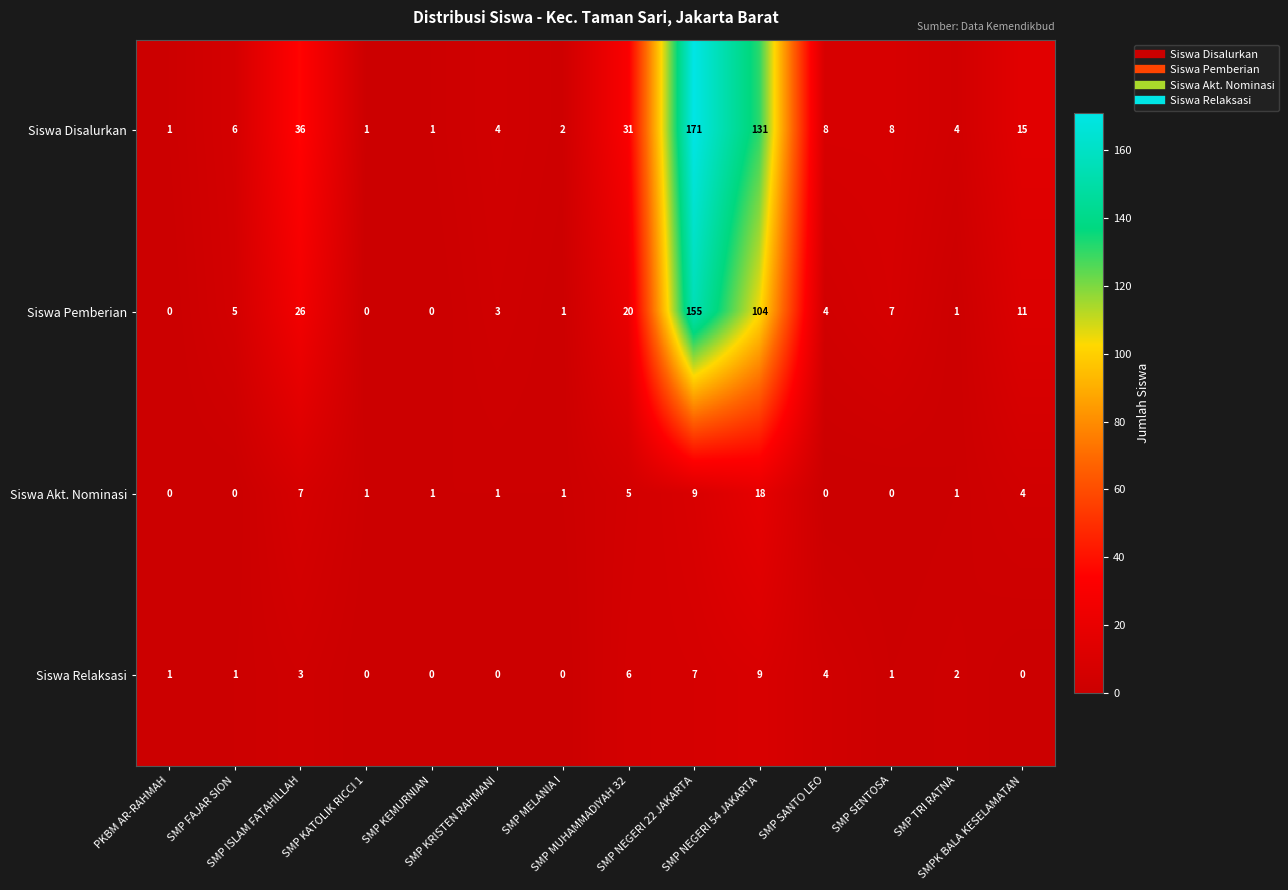

What is the difference between the maximum and minimum values in the Siswa Relaksasi series?

9